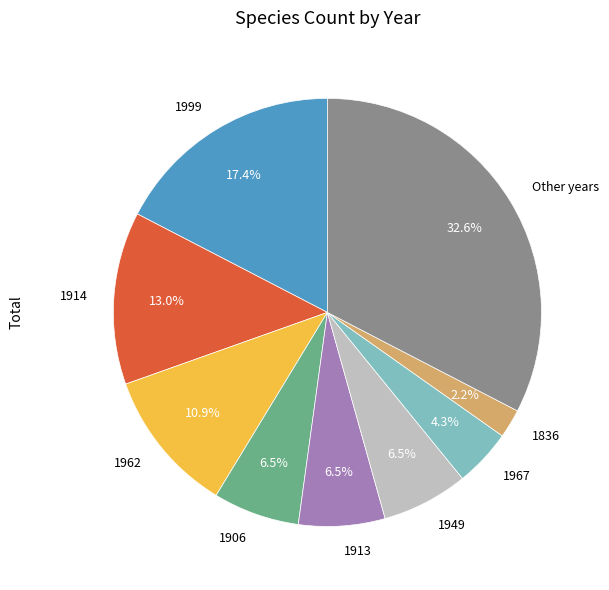

Combined, what portion of the pie is 1836 and Other years?

34.8%